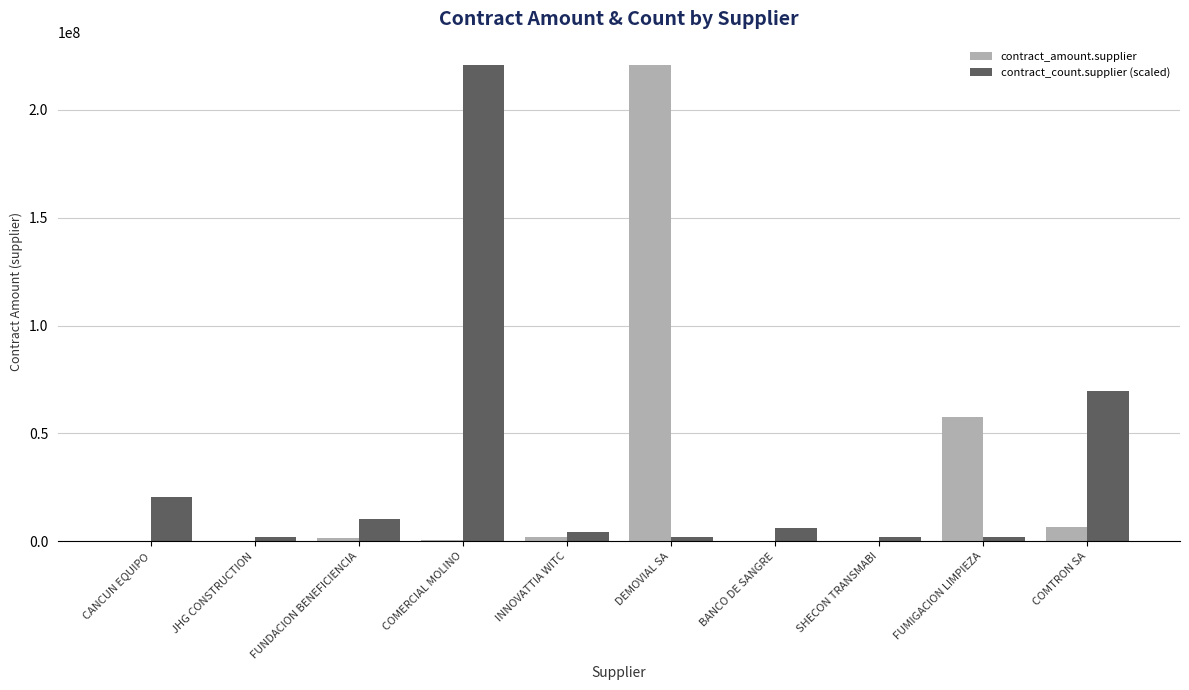

What is the maximum value shown in the chart?

220624454.6